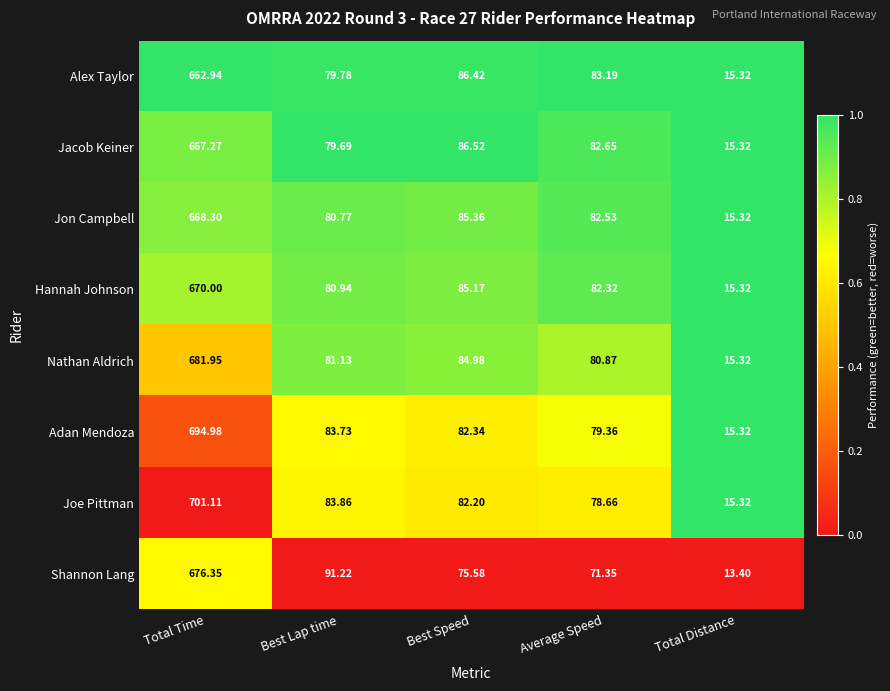

At which category is the sum across all series the highest?

Total Time